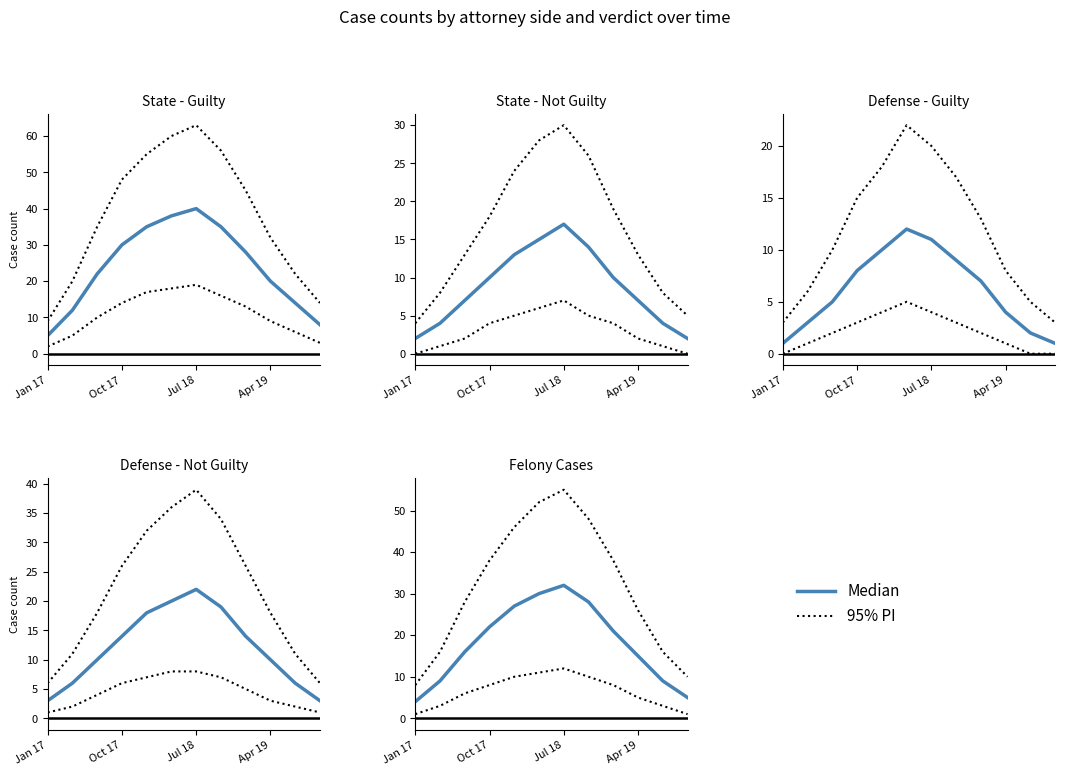

Reading right to left, what are all the values shown in this chart?

95% PI: 10	16	26	38	48	55	52	46	38	28	16	8
Median: 5	9	15	21	28	32	30	27	22	16	9	4